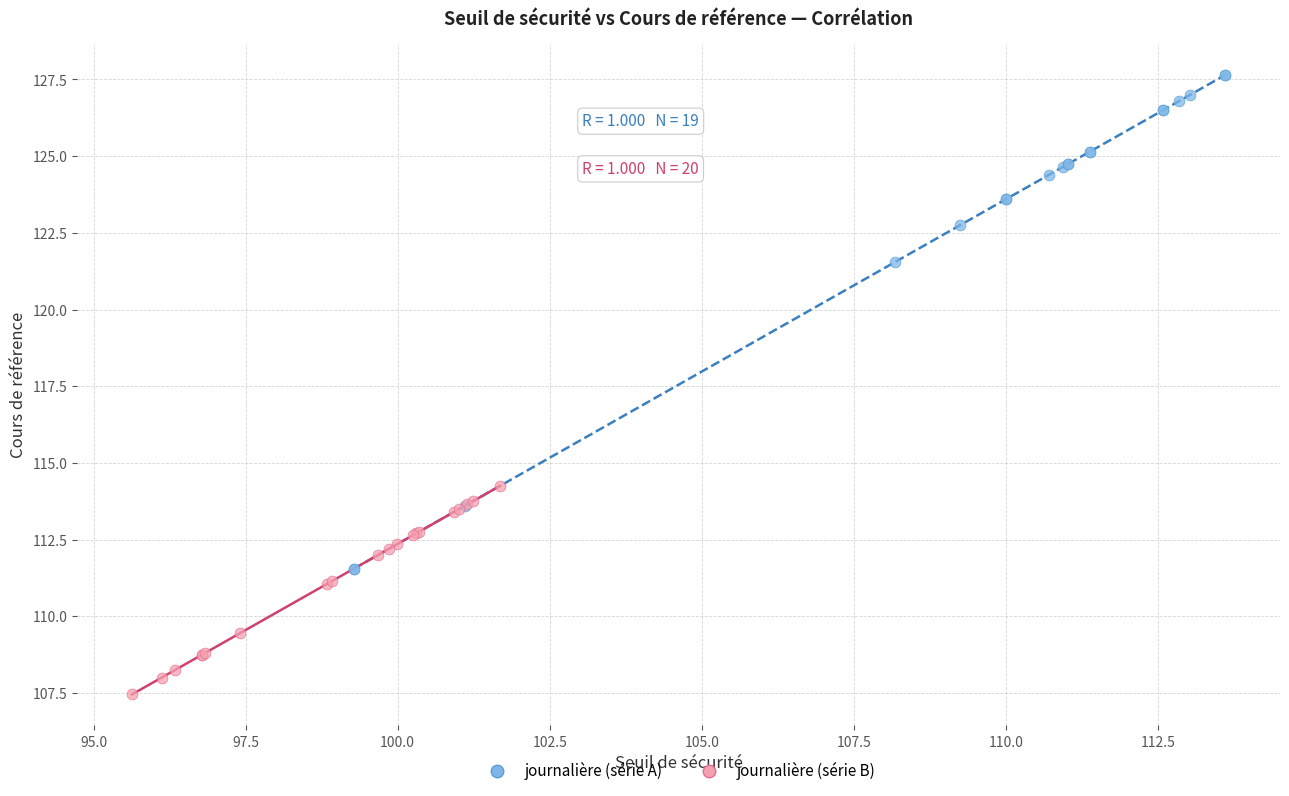

Which series has the largest Y range (max minus min)?

journalière (série A)